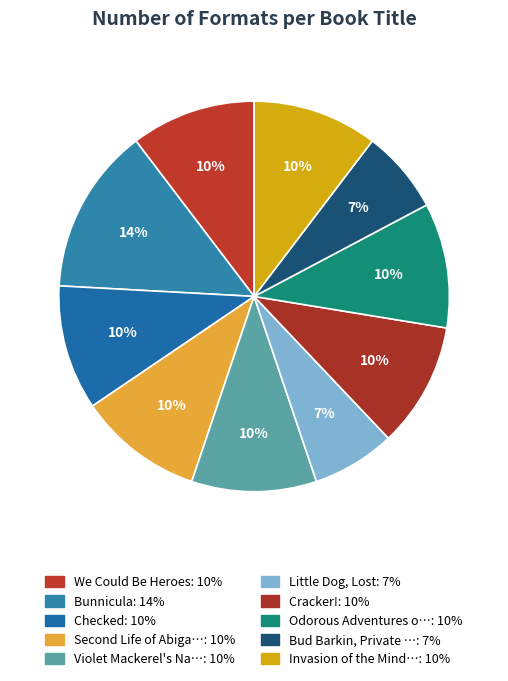

How many segments does this pie chart have?

10